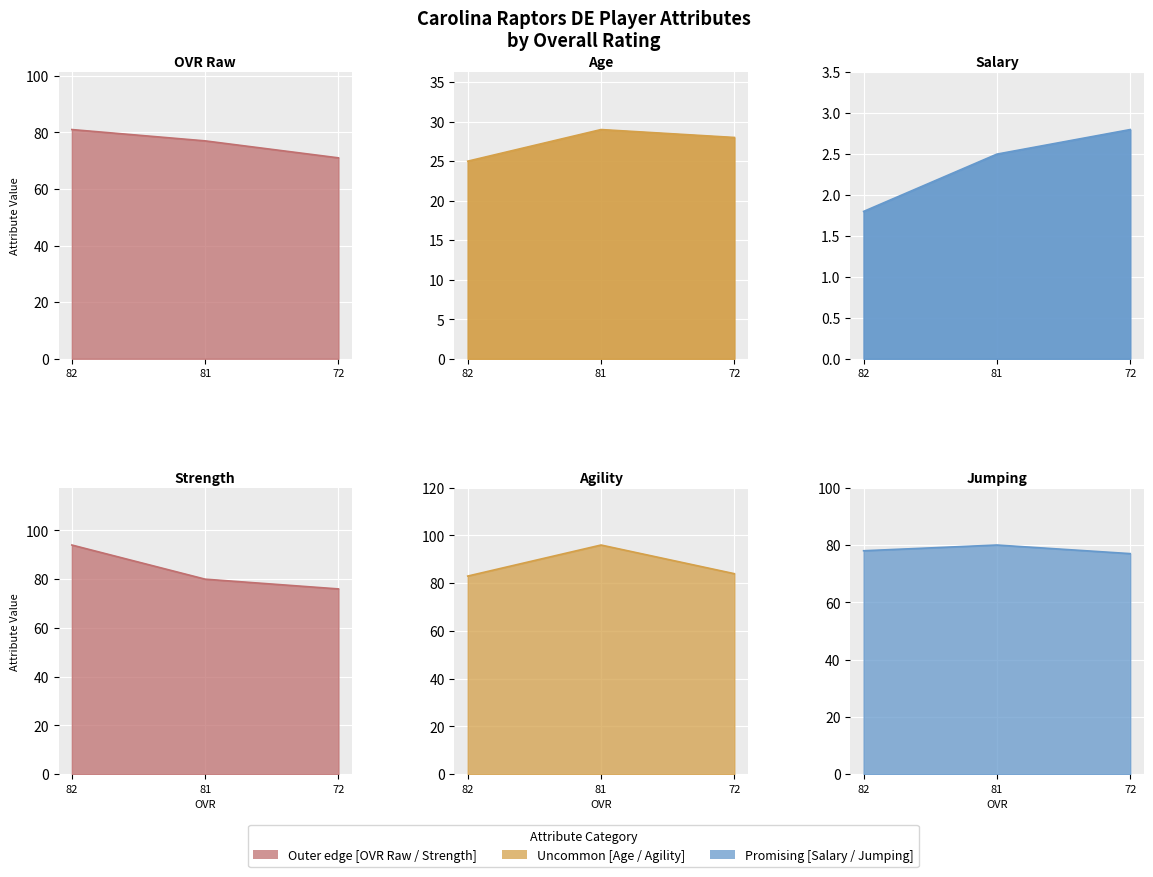

Reading left to right, what are all the values shown in this chart?

ovr_raw: 82=81.0	81=77.0	72=71.0
age: 82=25.0	81=29.0	72=28.0
salary: 82=1.8	81=2.5	72=2.8
strength: 82=94.0	81=80.0	72=76.0
agility: 82=83.0	81=96.0	72=84.0
jumping: 82=78.0	81=80.0	72=77.0